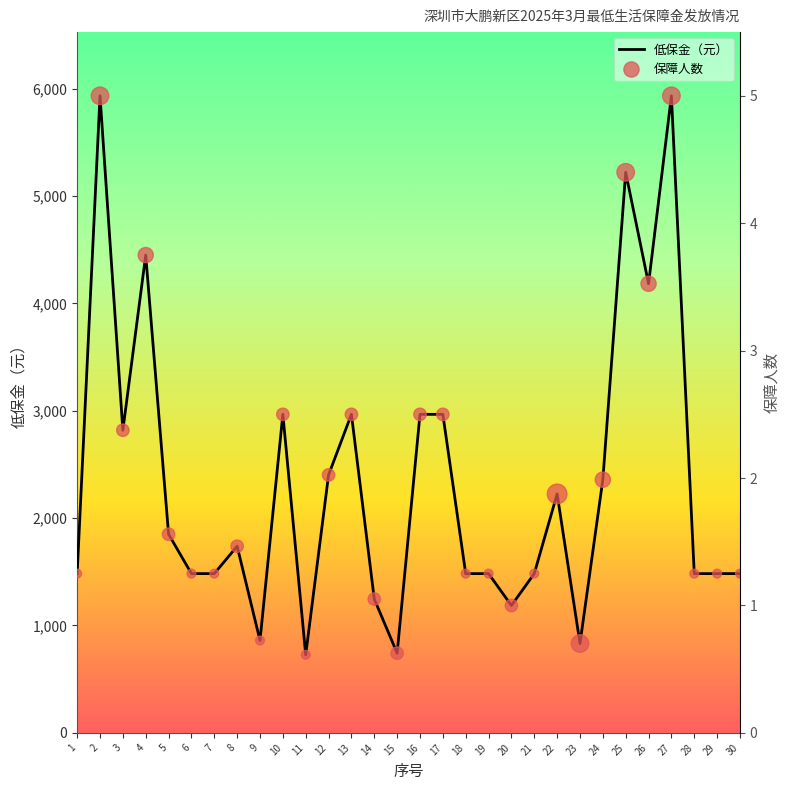

What are all the series names shown in the legend?

低保金（元）, 保障人数